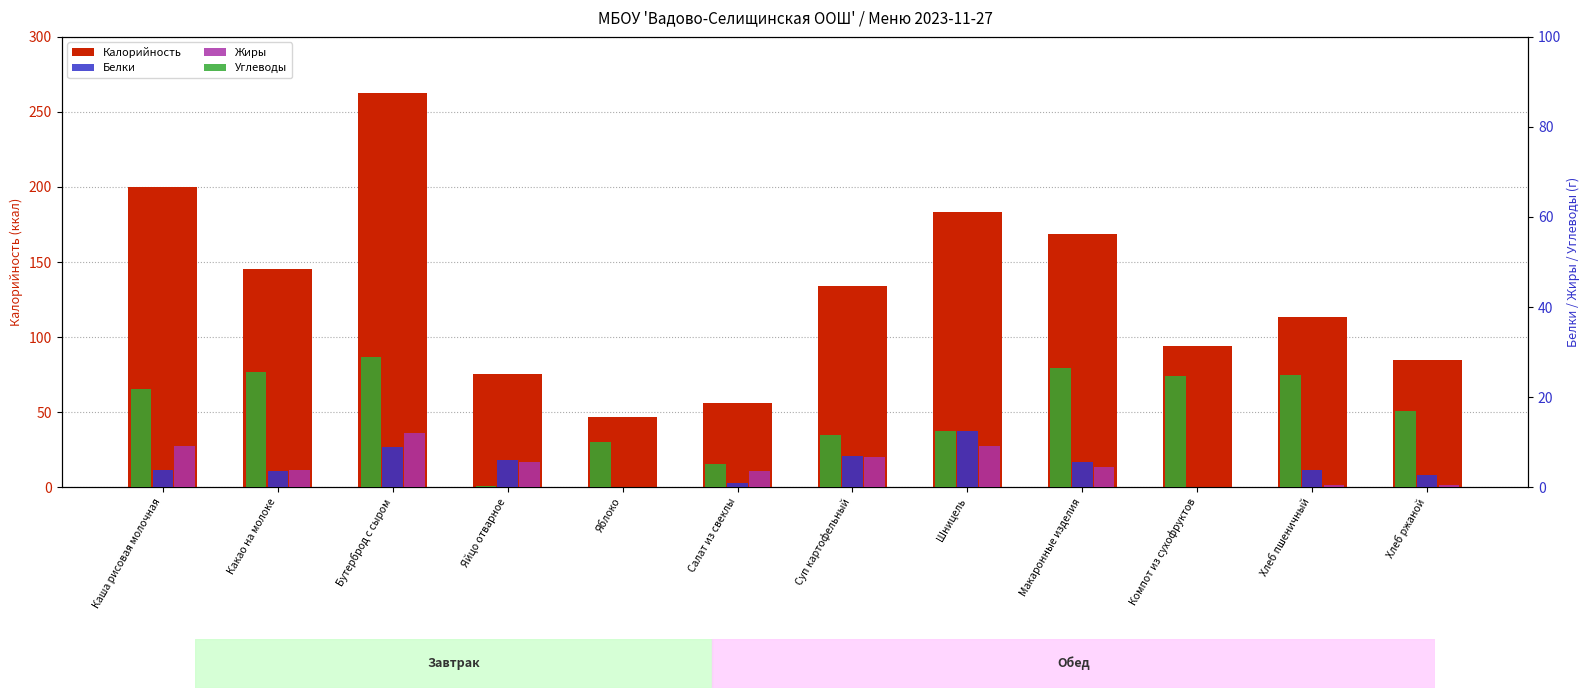

What is the difference between the second highest and minimum values in the Белки series?

9.0